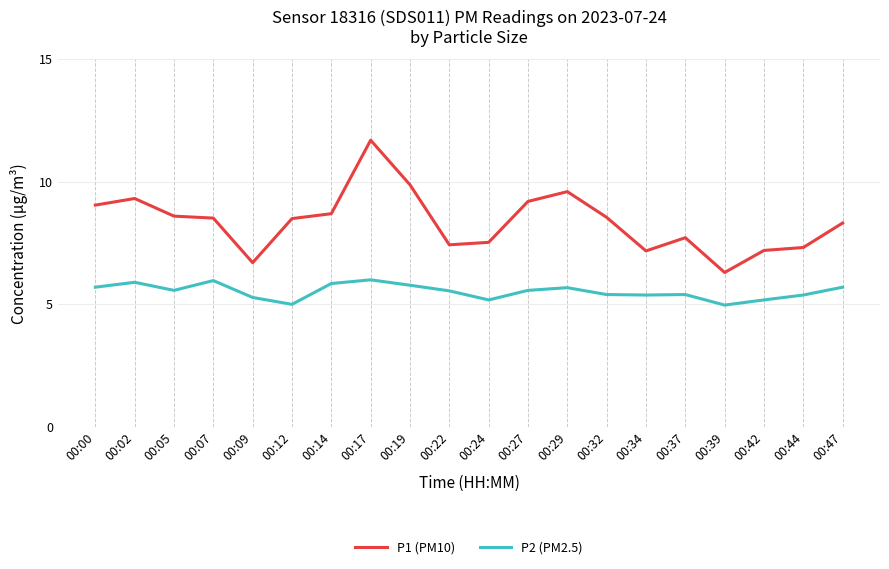

Is the value of P1 (PM10) at 00:00 greater than the value of P2 (PM2.5) at 00:42?

Yes